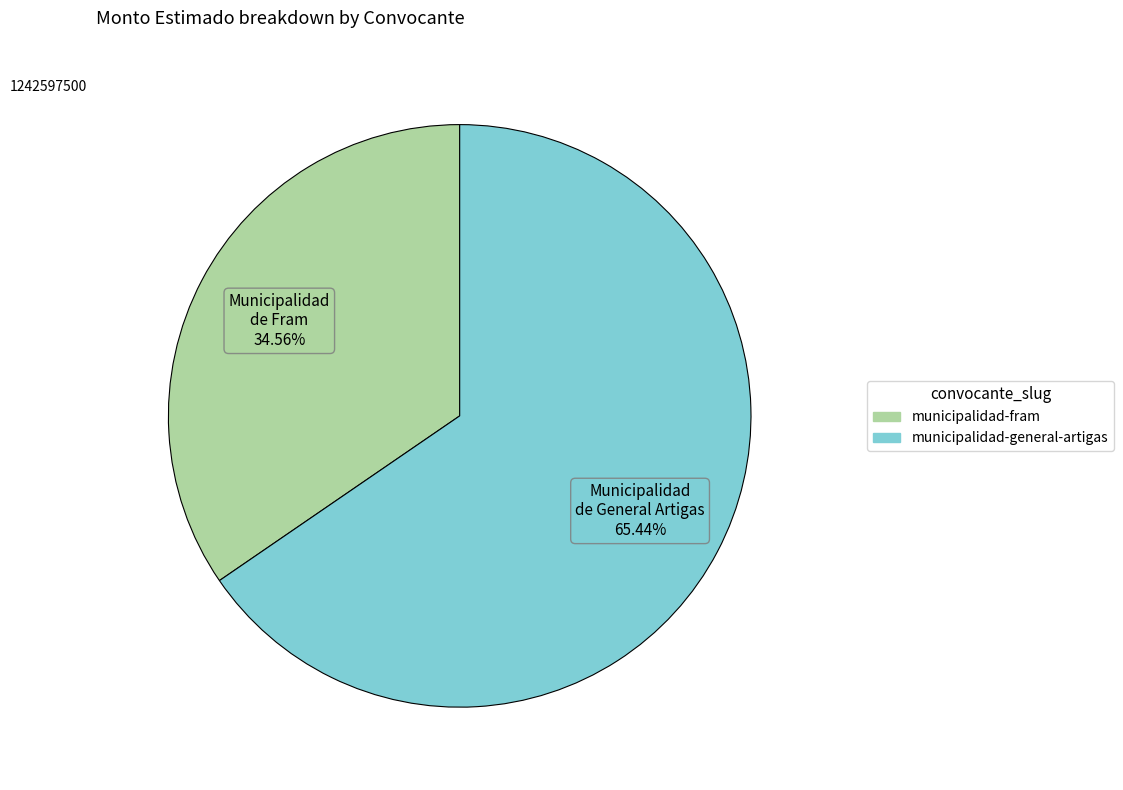

How many slices are in this pie chart?

2